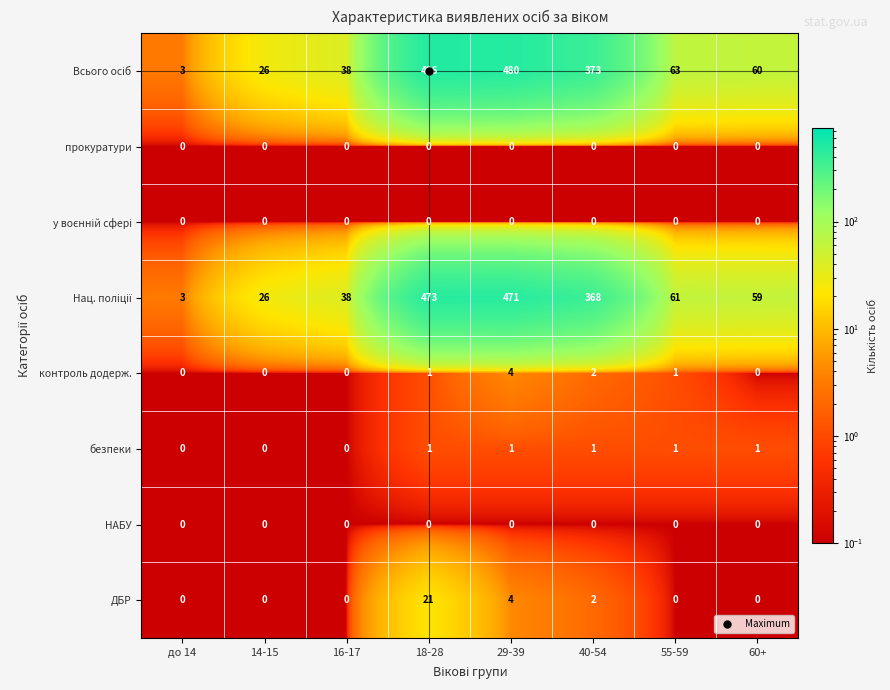

What is the maximum value shown in the chart?

496